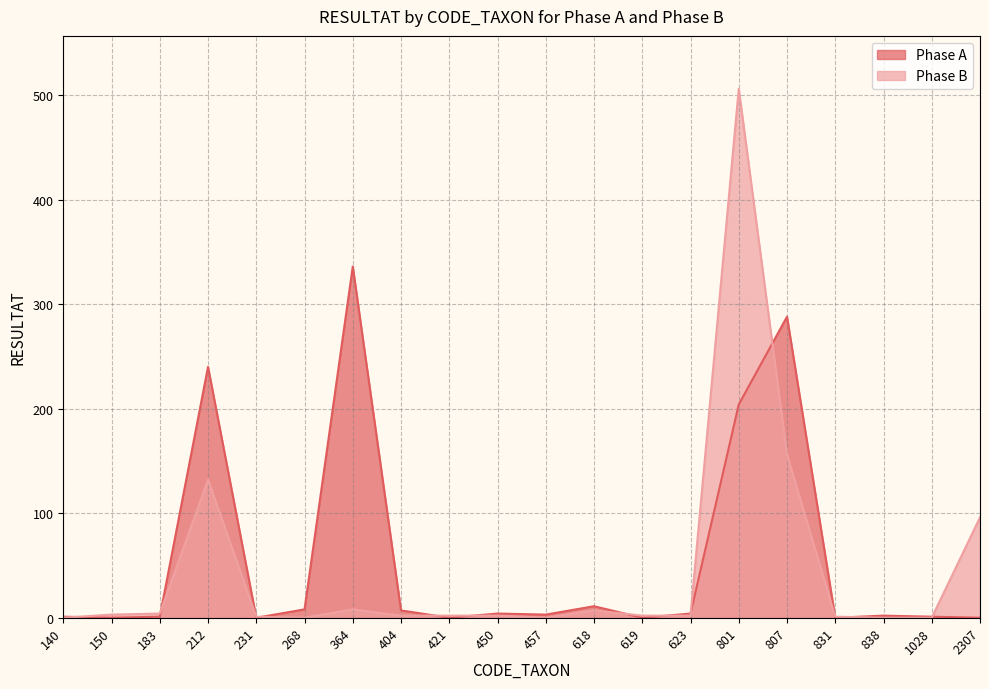

Reading right to left, transcribe all the data shown in this chart.

Phase A: 0	1	2	0	288	204	4	0	11	3	4	0	7	336	8	0	240	1	0	1
Phase B: 96	0	0	1	156	506	2	2	7	0	2	2	2	8	0	1	132	4	3	0